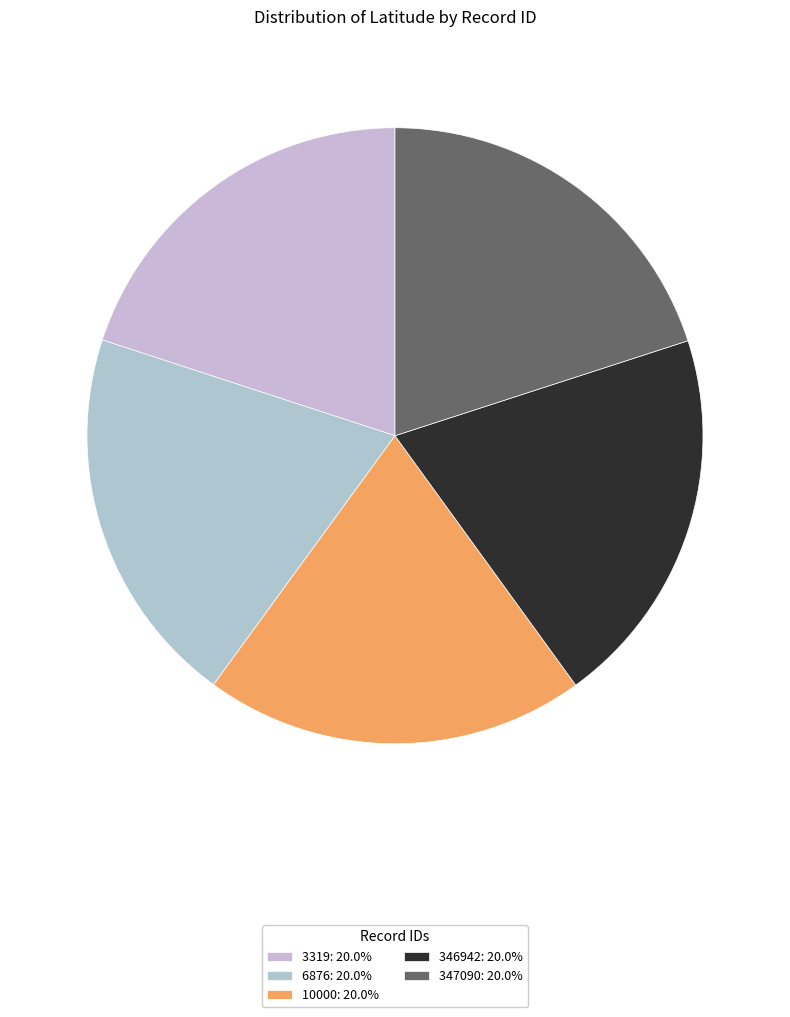

Is it true that 347090 is 20% of the pie?

True